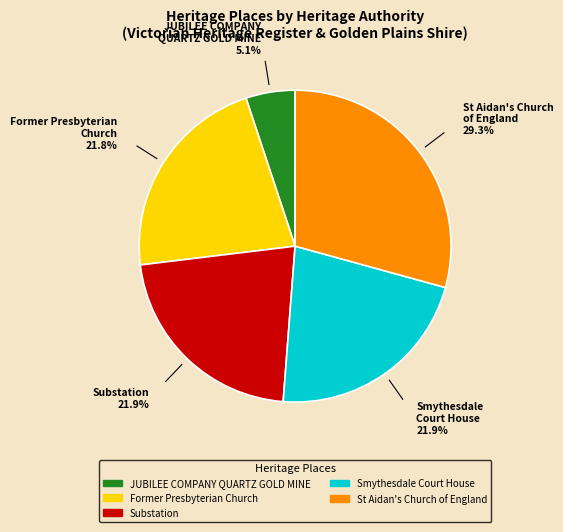

Between Former Presbyterian Church and JUBILEE COMPANY QUARTZ GOLD MINE, which is larger?

Former Presbyterian Church